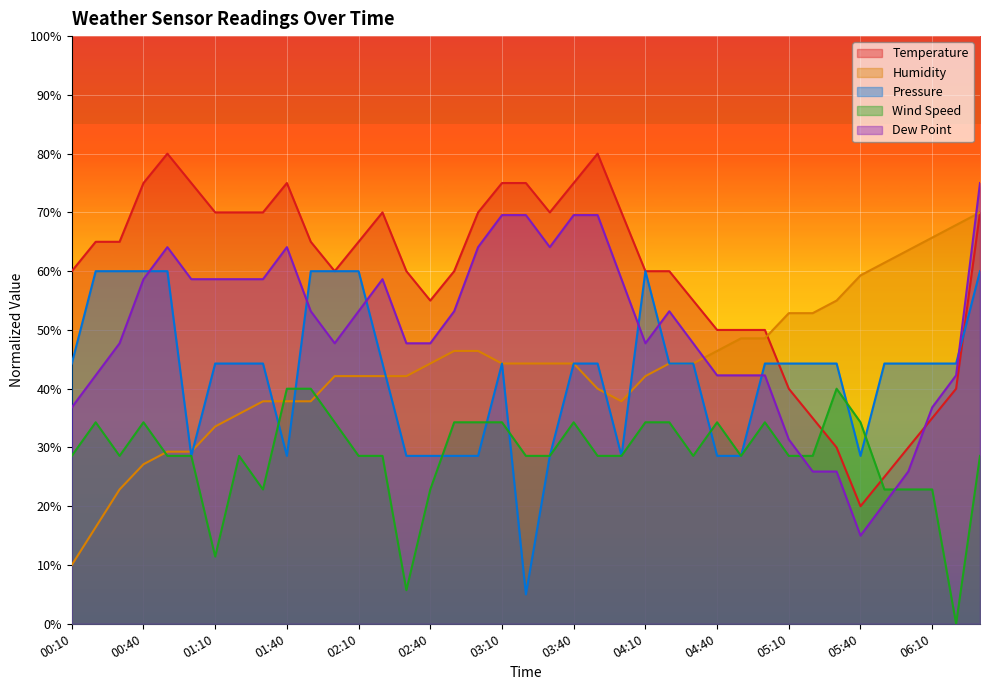

Reading right to left, what are all the values shown in this chart?

Temperature: 06:30=70.0	06:20=40.0	06:10=35.0	06:00=30.0	05:50=25.0	05:40=20.0	05:30=30.0	05:20=35.0	05:10=40.0	05:00=50.0	04:50=50.0	04:40=50.0	04:30=55.0	04:20=60.0	04:10=60.0	04:00=70.0	03:50=80.0	03:40=75.0	03:30=70.0	03:20=75.0	03:10=75.0	03:00=70.0	02:50=60.0	02:40=55.0	02:30=60.0	02:20=70.0	02:10=65.0	02:00=60.0	01:50=65.0	01:40=75.0	01:30=70.0	01:20=70.0	01:10=70.0	01:00=75.0	00:50=80.0	00:40=75.0	00:30=65.0	00:20=65.0	00:10=60.0
Humidity: 06:30=70.0	06:20=67.9	06:10=65.7	06:00=63.6	05:50=61.4	05:40=59.3	05:30=55.0	05:20=52.9	05:10=52.9	05:00=48.6	04:50=48.6	04:40=46.4	04:30=44.3	04:20=44.3	04:10=42.1	04:00=37.9	03:50=40.0	03:40=44.3	03:30=44.3	03:20=44.3	03:10=44.3	03:00=46.4	02:50=46.4	02:40=44.3	02:30=42.1	02:20=42.1	02:10=42.1	02:00=42.1	01:50=37.9	01:40=37.9	01:30=37.9	01:20=35.7	01:10=33.6	01:00=29.3	00:50=29.3	00:40=27.1	00:30=22.9	00:20=16.4	00:10=10.0
Pressure: 06:30=60.0	06:20=44.3	06:10=44.3	06:00=44.3	05:50=44.3	05:40=28.6	05:30=44.3	05:20=44.3	05:10=44.3	05:00=44.3	04:50=28.6	04:40=28.6	04:30=44.3	04:20=44.3	04:10=60.0	04:00=28.6	03:50=44.3	03:40=44.3	03:30=28.6	03:20=5.0	03:10=44.3	03:00=28.6	02:50=28.6	02:40=28.6	02:30=28.6	02:20=44.3	02:10=60.0	02:00=60.0	01:50=60.0	01:40=28.6	01:30=44.3	01:20=44.3	01:10=44.3	01:00=28.6	00:50=60.0	00:40=60.0	00:30=60.0	00:20=60.0	00:10=44.3
Wind Speed: 06:30=28.6	06:20=0.0	06:10=22.9	06:00=22.9	05:50=22.9	05:40=34.3	05:30=40.0	05:20=28.6	05:10=28.6	05:00=34.3	04:50=28.6	04:40=34.3	04:30=28.6	04:20=34.3	04:10=34.3	04:00=28.6	03:50=28.6	03:40=34.3	03:30=28.6	03:20=28.6	03:10=34.3	03:00=34.3	02:50=34.3	02:40=22.9	02:30=5.7	02:20=28.6	02:10=28.6	02:00=34.3	01:50=40.0	01:40=40.0	01:30=22.9	01:20=28.6	01:10=11.4	01:00=28.6	00:50=28.6	00:40=34.3	00:30=28.6	00:20=34.3	00:10=28.6
Dew Point: 06:30=75.0	06:20=42.3	06:10=36.8	06:00=25.9	05:50=20.5	05:40=15.0	05:30=25.9	05:20=25.9	05:10=31.4	05:00=42.3	04:50=42.3	04:40=42.3	04:30=47.7	04:20=53.2	04:10=47.7	04:00=58.6	03:50=69.5	03:40=69.5	03:30=64.1	03:20=69.5	03:10=69.5	03:00=64.1	02:50=53.2	02:40=47.7	02:30=47.7	02:20=58.6	02:10=53.2	02:00=47.7	01:50=53.2	01:40=64.1	01:30=58.6	01:20=58.6	01:10=58.6	01:00=58.6	00:50=64.1	00:40=58.6	00:30=47.7	00:20=42.3	00:10=36.8